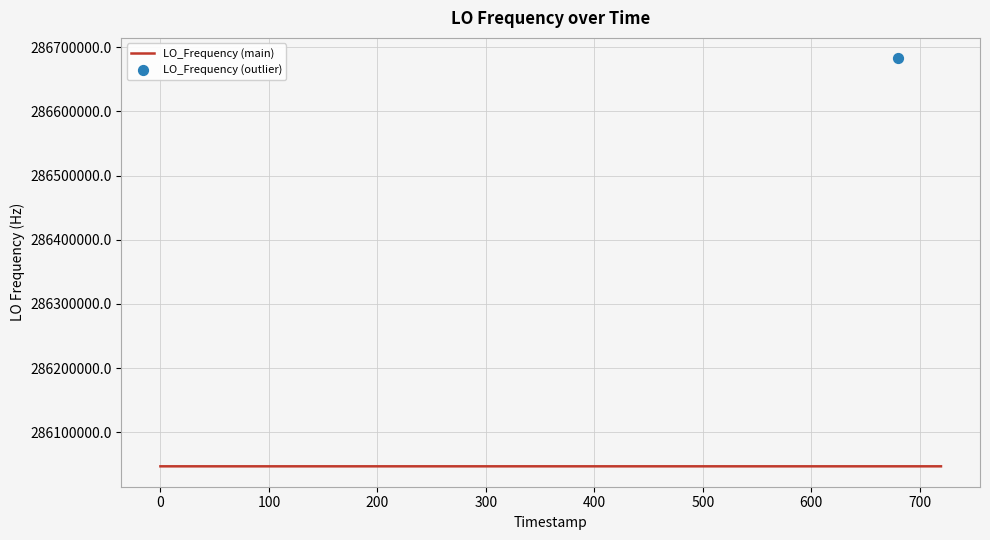

What is the change in value from 13 to 18?

+2.7